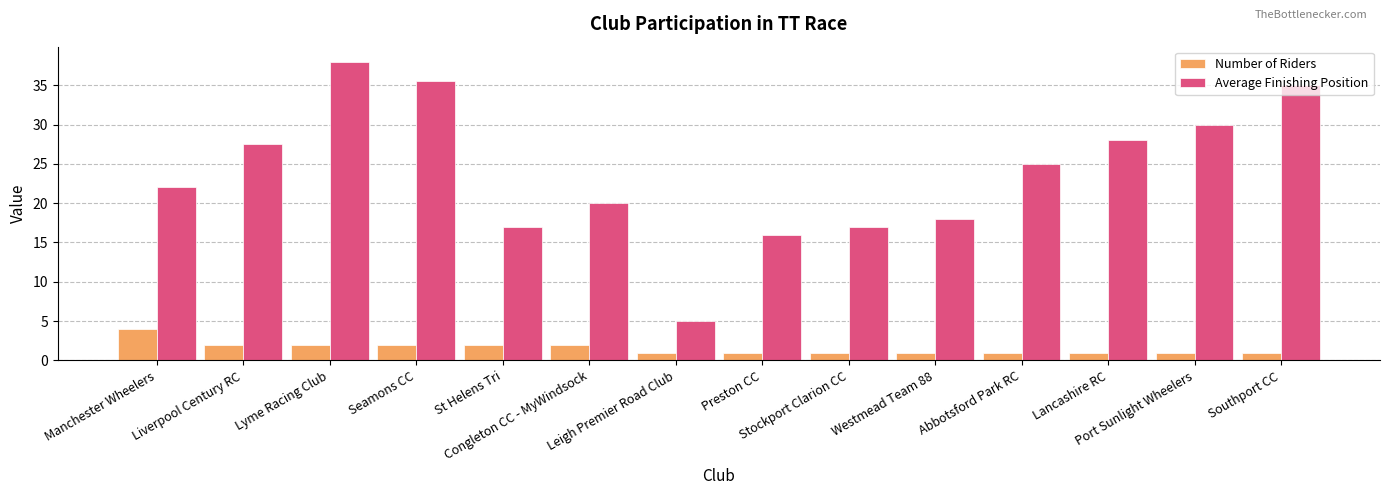

Reading left to right, what are all the values shown in this chart?

Number of Riders: 4.0	2.0	2.0	2.0	2.0	2.0	1.0	1.0	1.0	1.0	1.0	1.0	1.0	1.0
Average Finishing Position: 22.0	27.5	38.0	35.5	17.0	20.0	5.0	16.0	17.0	18.0	25.0	28.0	30.0	35.0